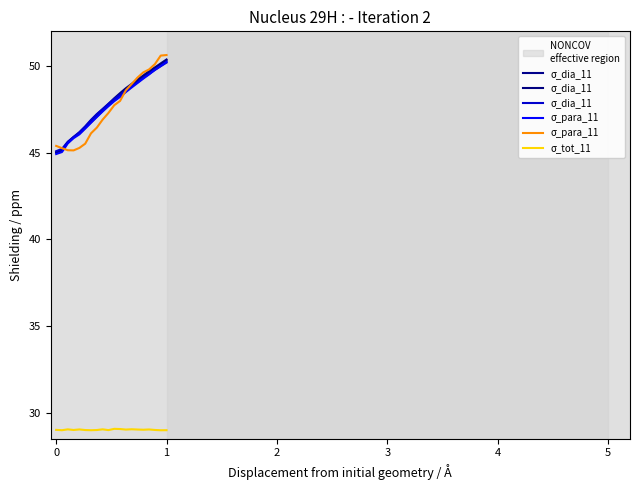

Is the value of σ_tot_11 at 11 greater than the value of σ_dia_11 at −1?

No